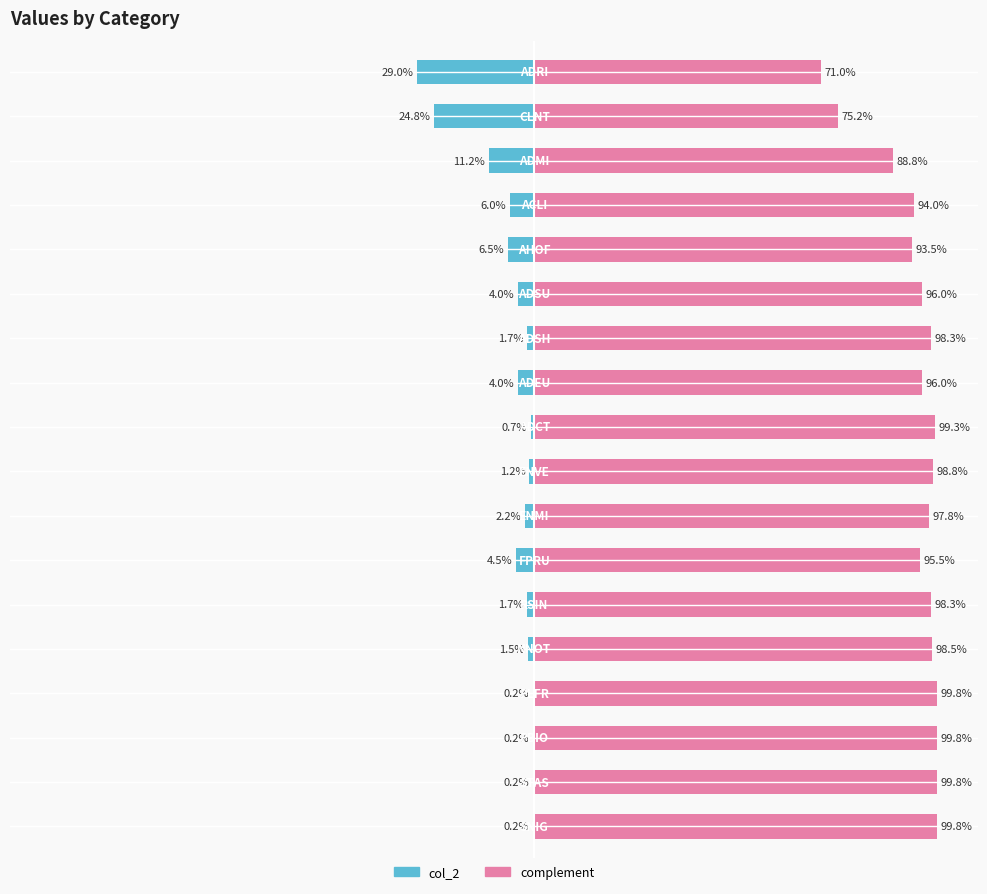

How many values in the col_2 series are below -1?

13